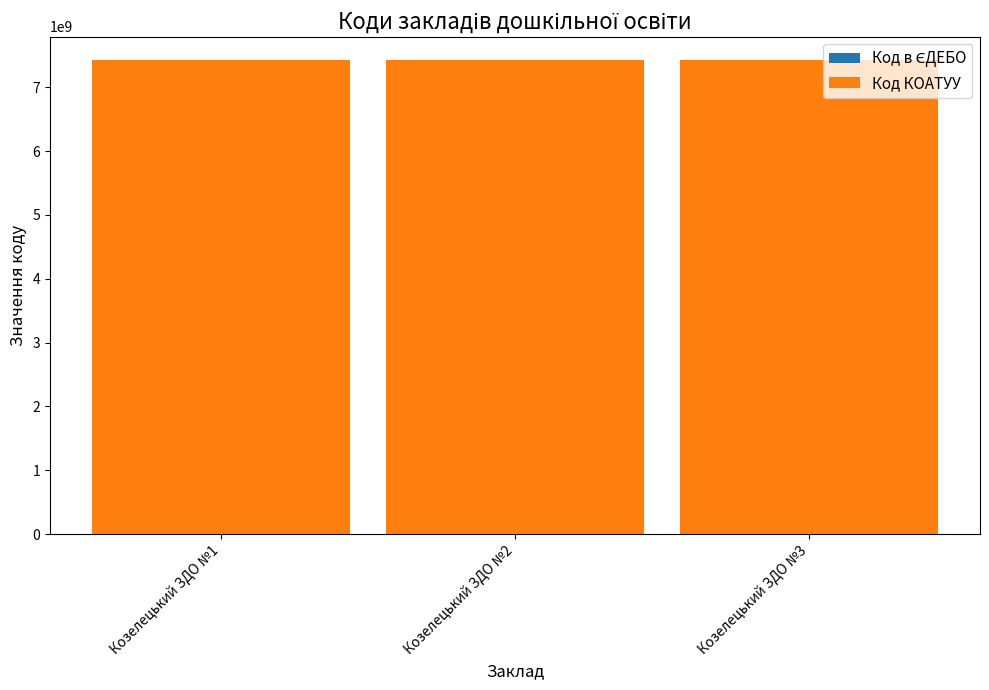

What is the sum of all Код КОАТУУ values?

22266165300